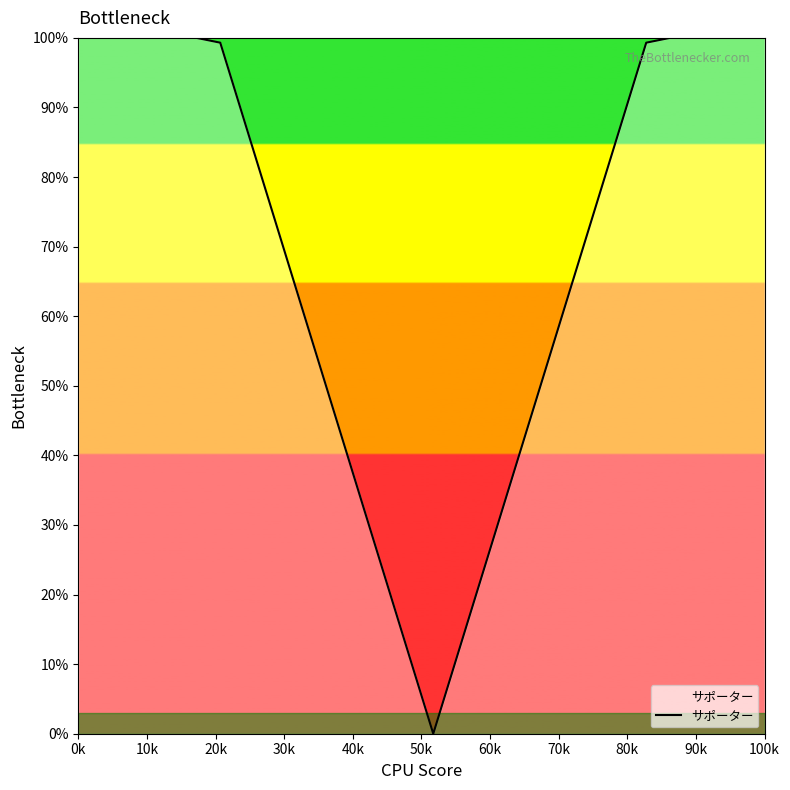

What is the greatest value displayed?

100.0